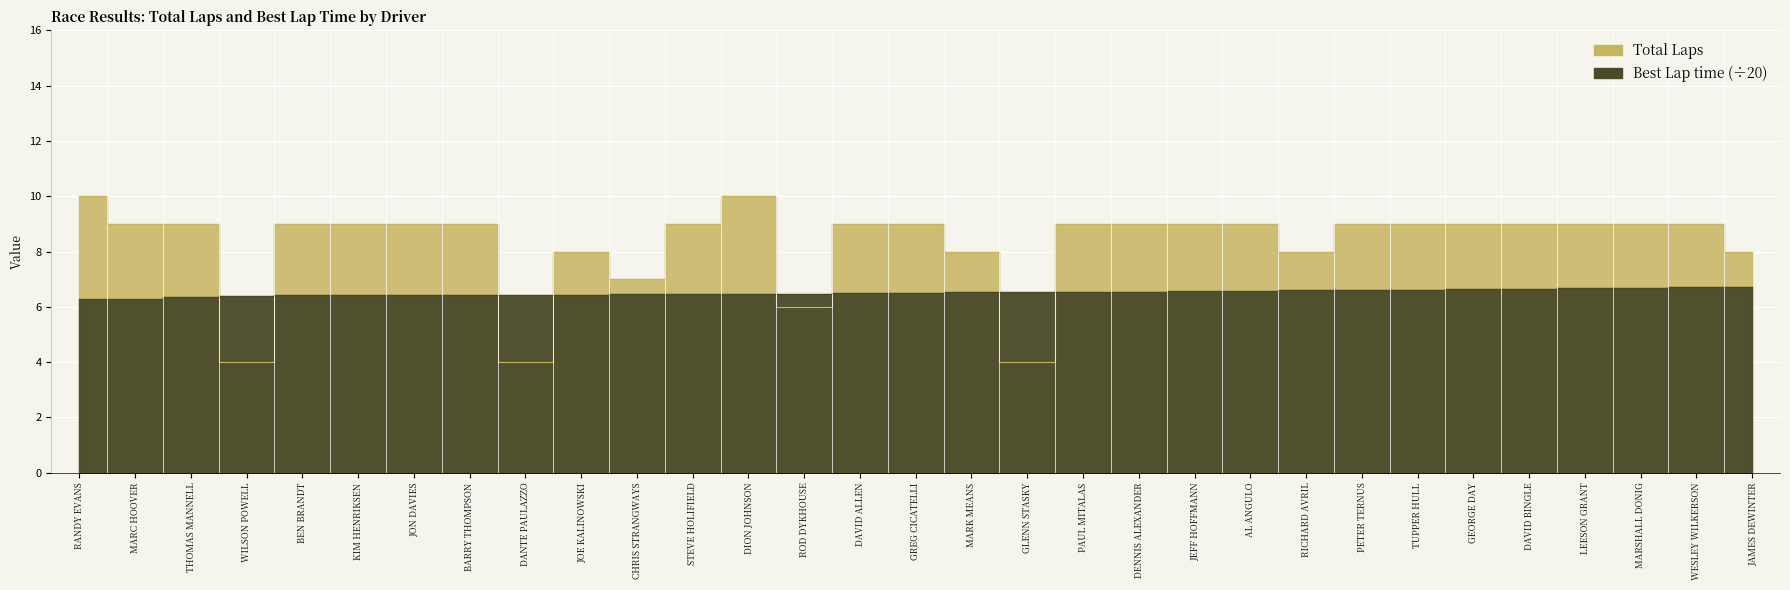

The Best Lap time series shows 6.6 at TUPPER HULL. True or false?

True